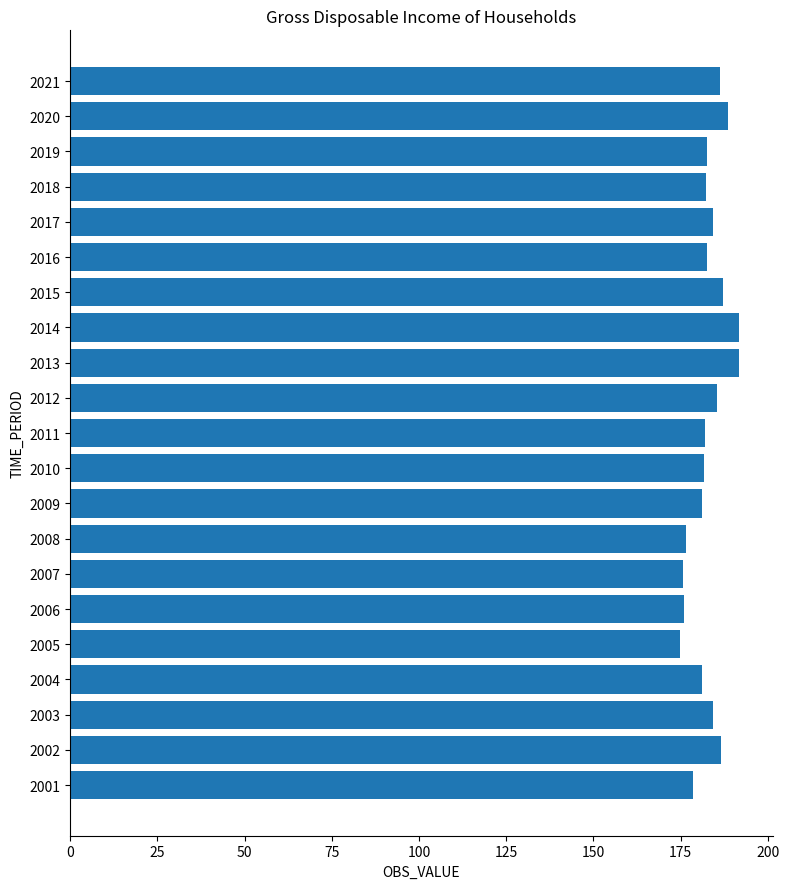

Are the bars horizontal?

Yes